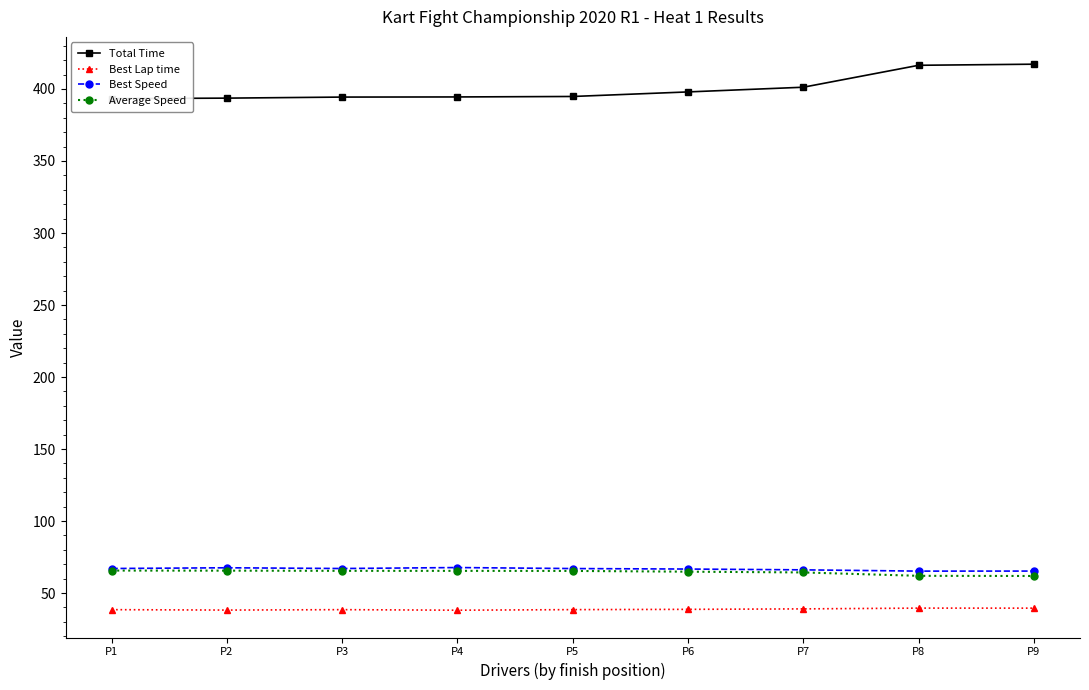

Read the Total Time value at P9.

417.2